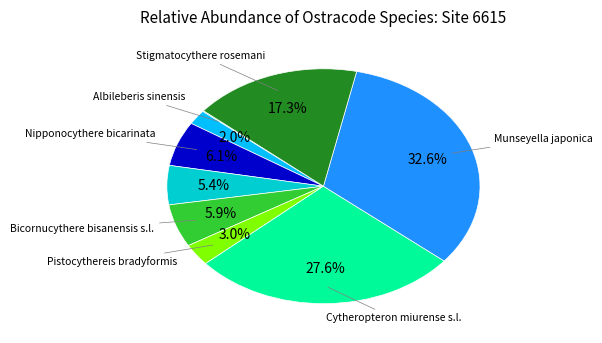

To the nearest percent, what is the average slice percentage?

11%